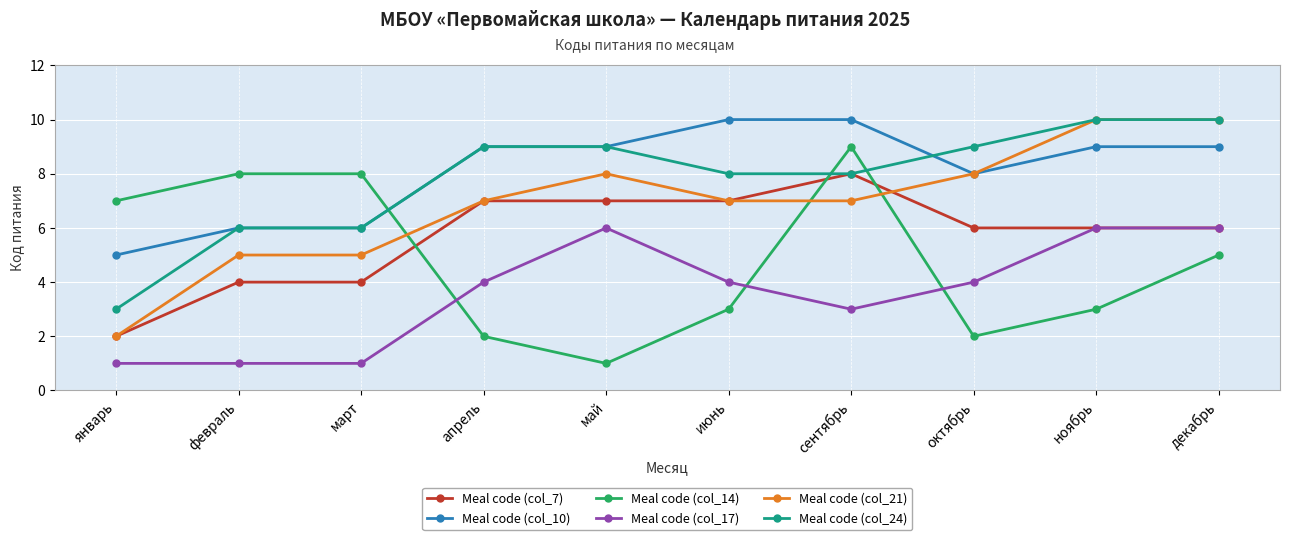

Which series has the largest total across all categories?

Meal code (col_10)